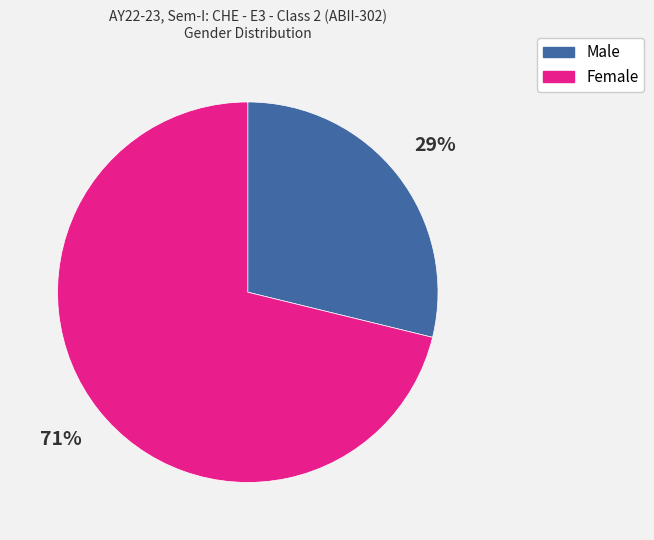

How many segments does this pie chart have?

2